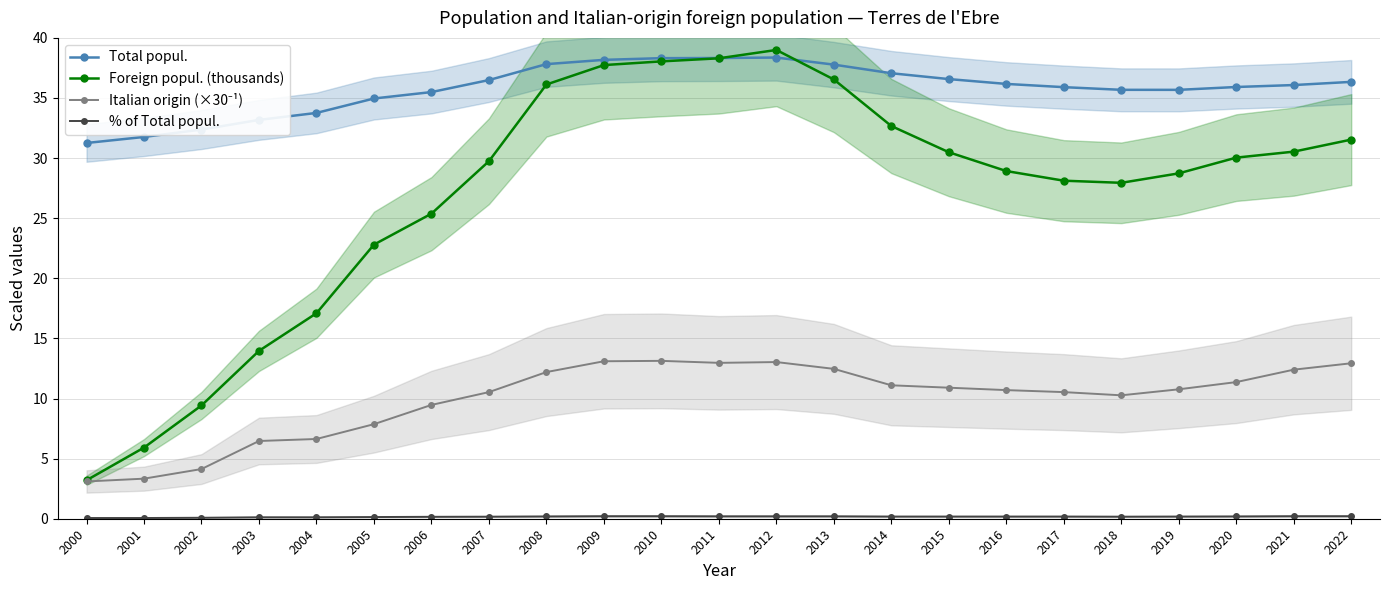

Between 2002 and 2015, which series saw the biggest shift?

Foreign popul. (thousands)